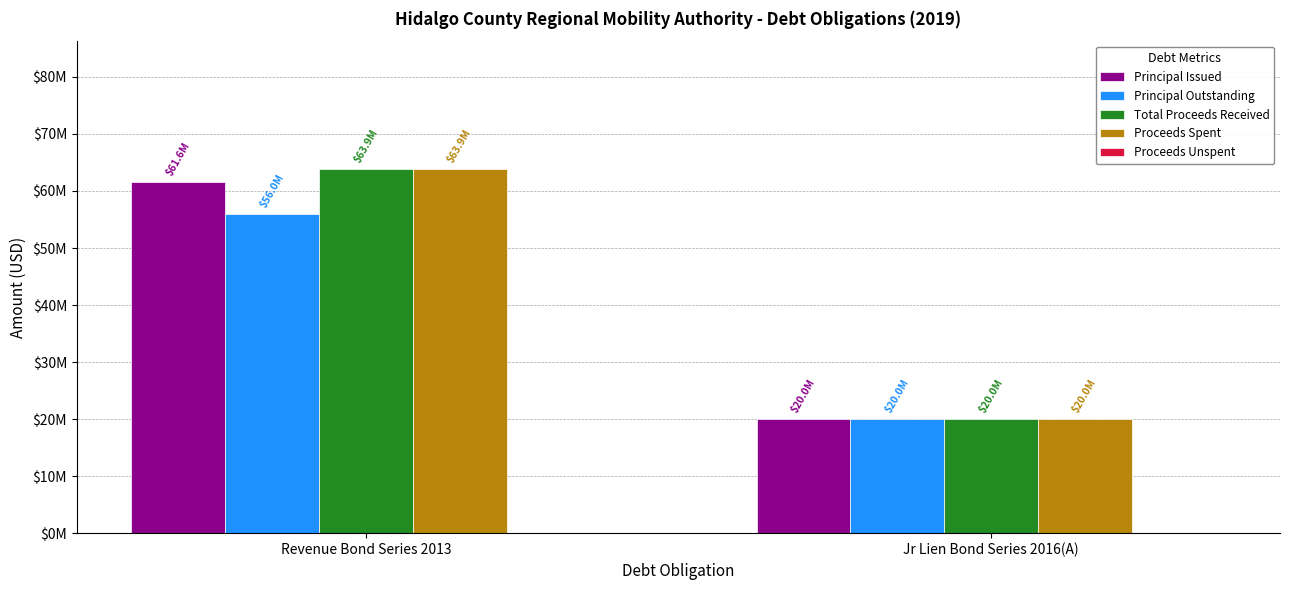

What is the sum of the Proceeds Spent values at Jr Lien Bond Series 2016(A) and Revenue Bond Series 2013?

83899934